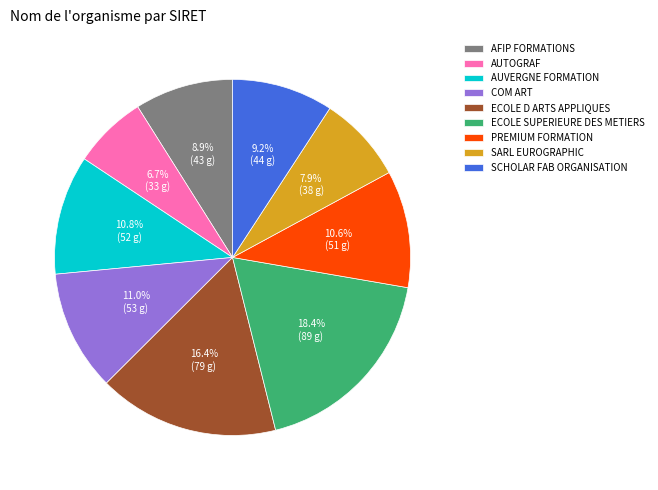

How many segments does this pie chart have?

9